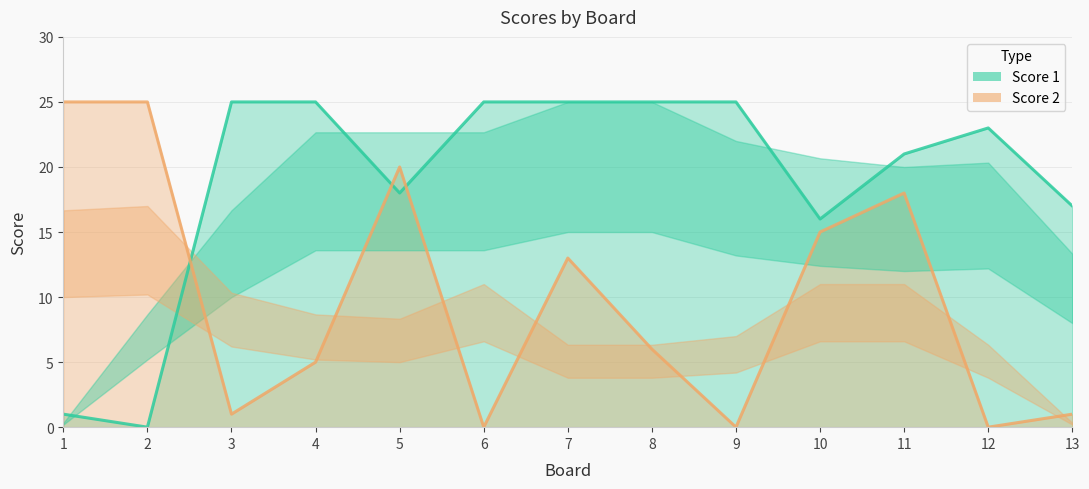

At which label does Score 1 reach its peak?

3